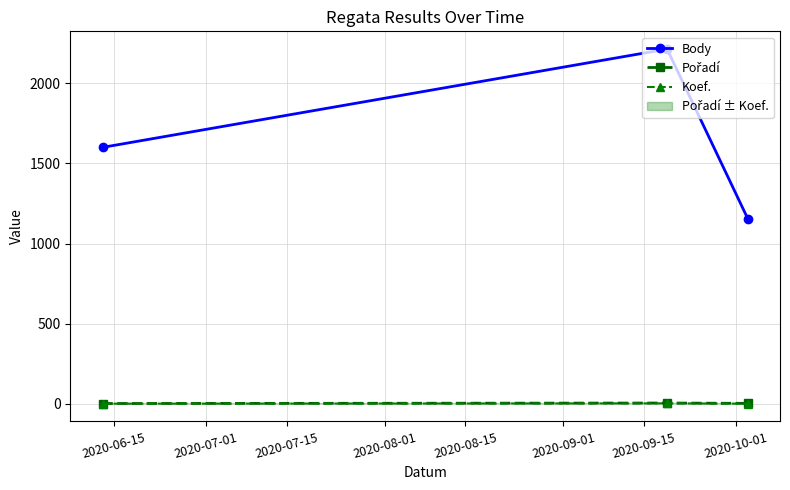

What is the value of the Body point at the 1st from the left?

1600